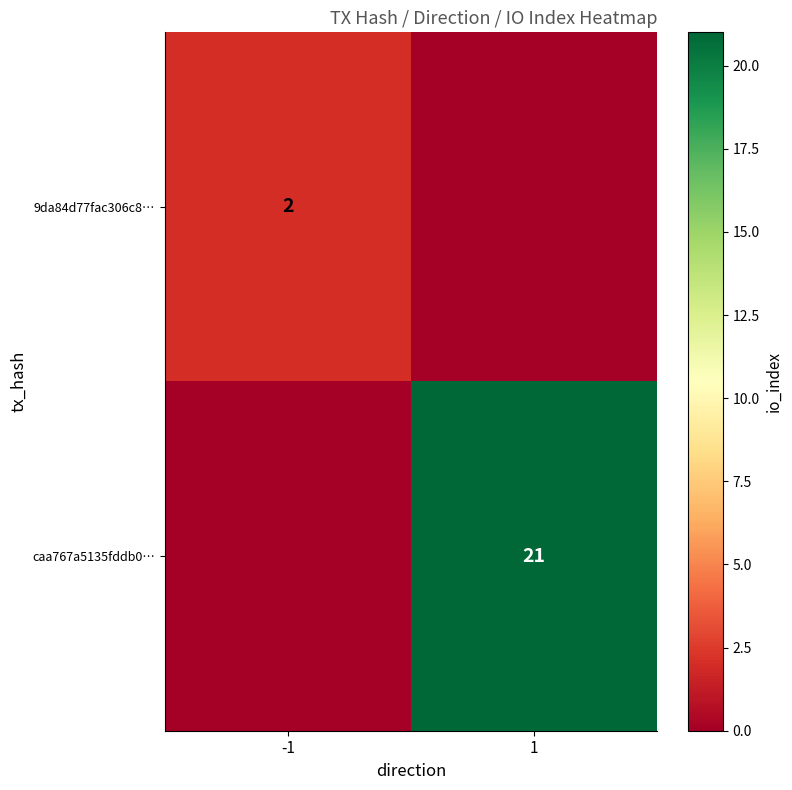

The caa767a5135fddb0… series shows 4 at 1. True or false?

False